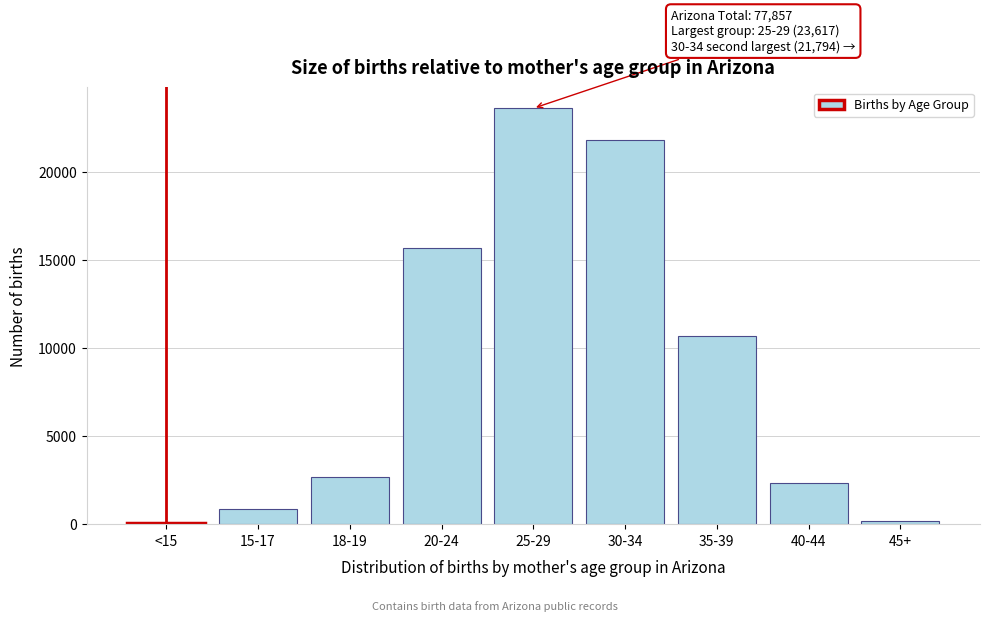

Reading right to left, transcribe all the data shown in this chart.

45+=200	40-44=2317	35-39=10664	30-34=21794	25-29=23617	20-24=15687	18-19=2668	15-17=870	<15=40